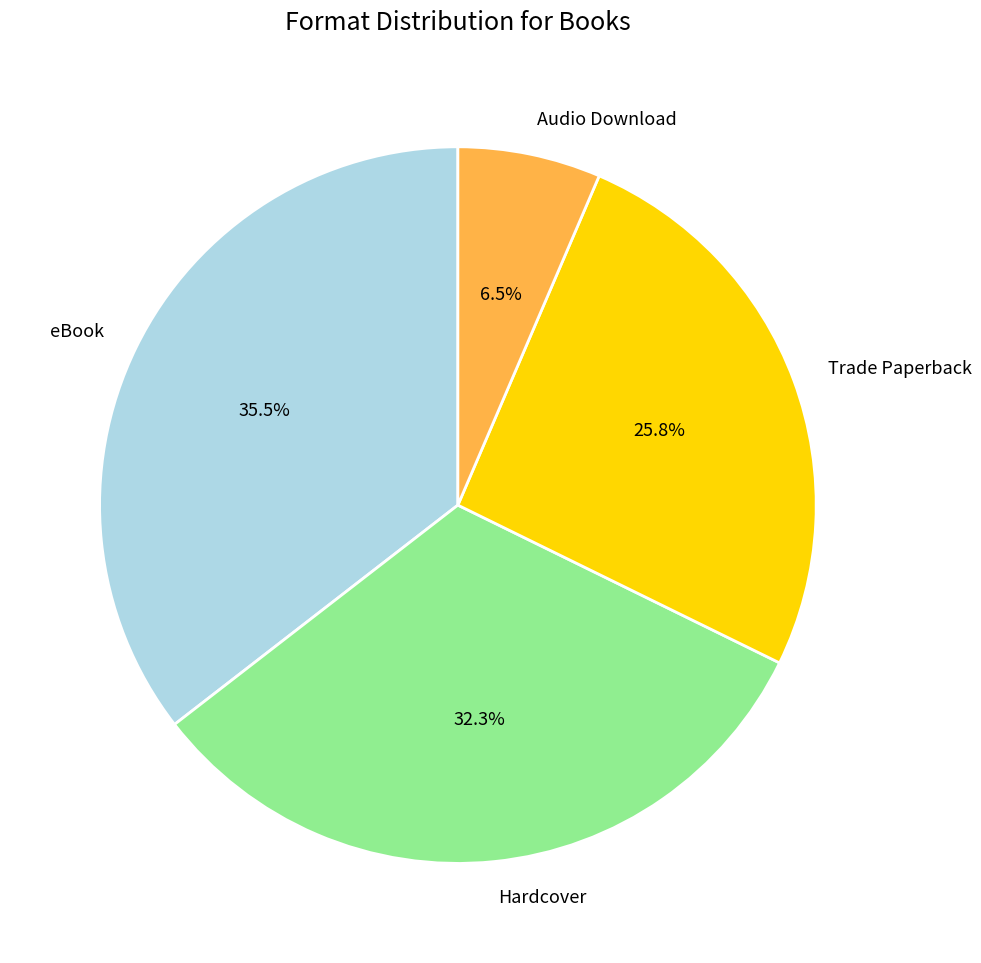

To the nearest percent, what is the difference between the Audio Download and eBook slice percentages?

29%